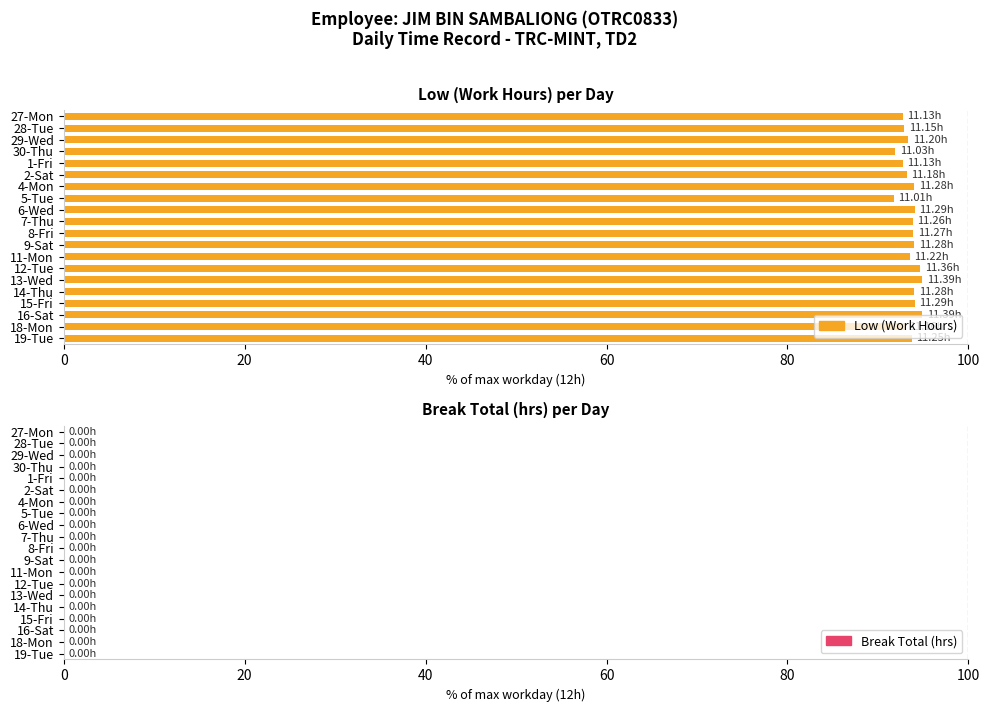

What is the change in value from 30-Thu to 14-Thu?

+2.1